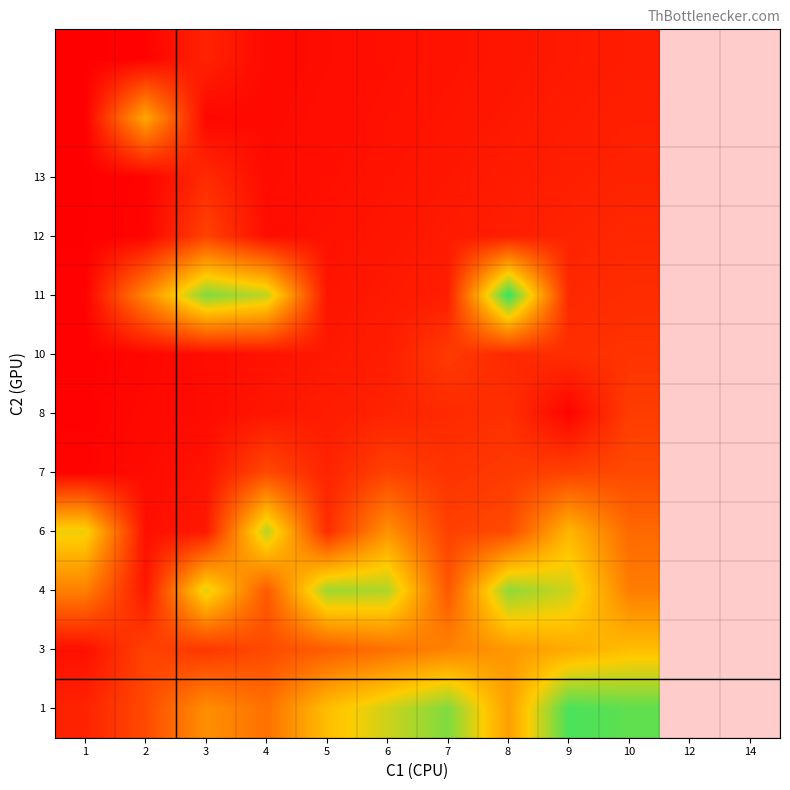

Between 4 and 7, which is larger?

7